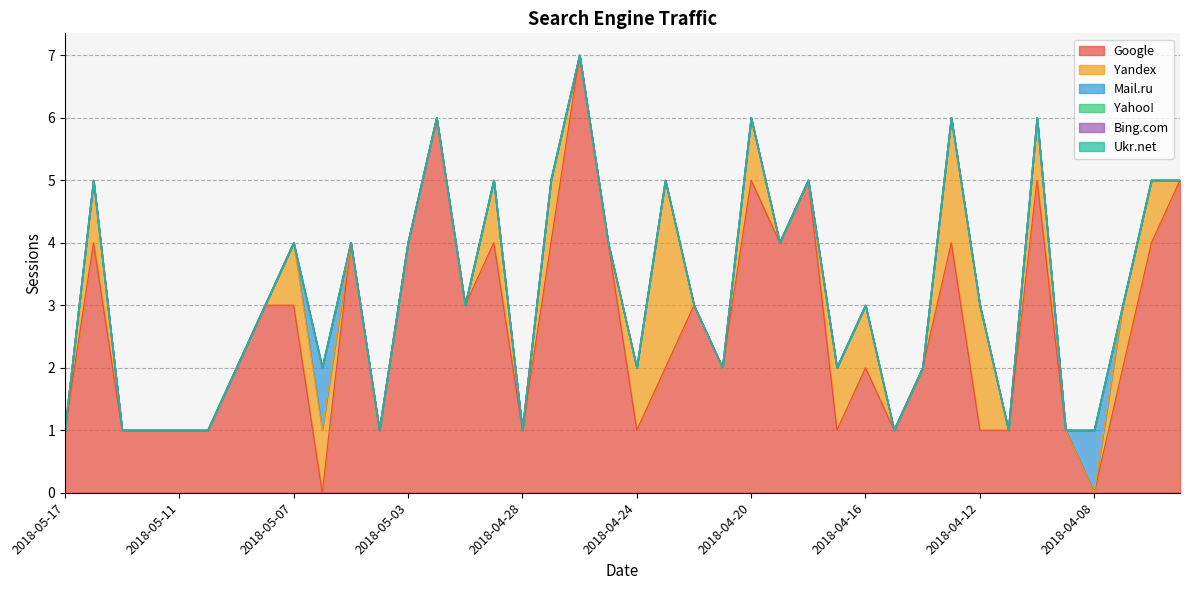

Which has a higher value, 2018-04-14 or 2018-04-07?

2018-04-14